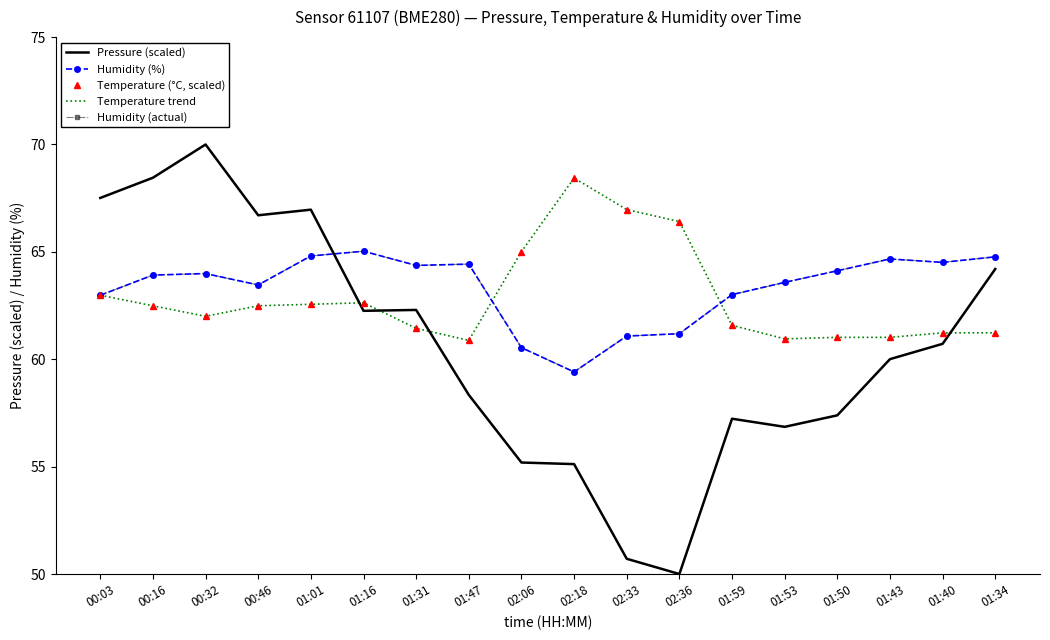

Read the Humidity (actual) value at 01:43.

64.7